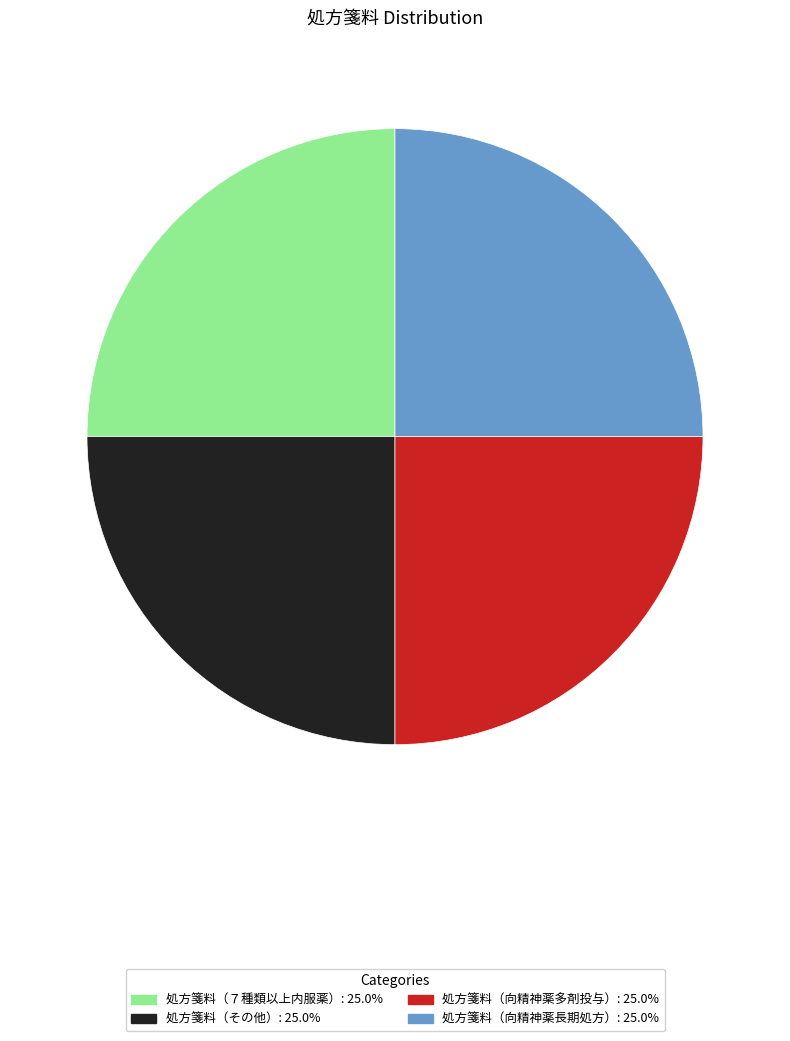

Approximately how many times larger is the value at 処方箋料（向精神薬長期処方） compared to 処方箋料（その他）?

1.0